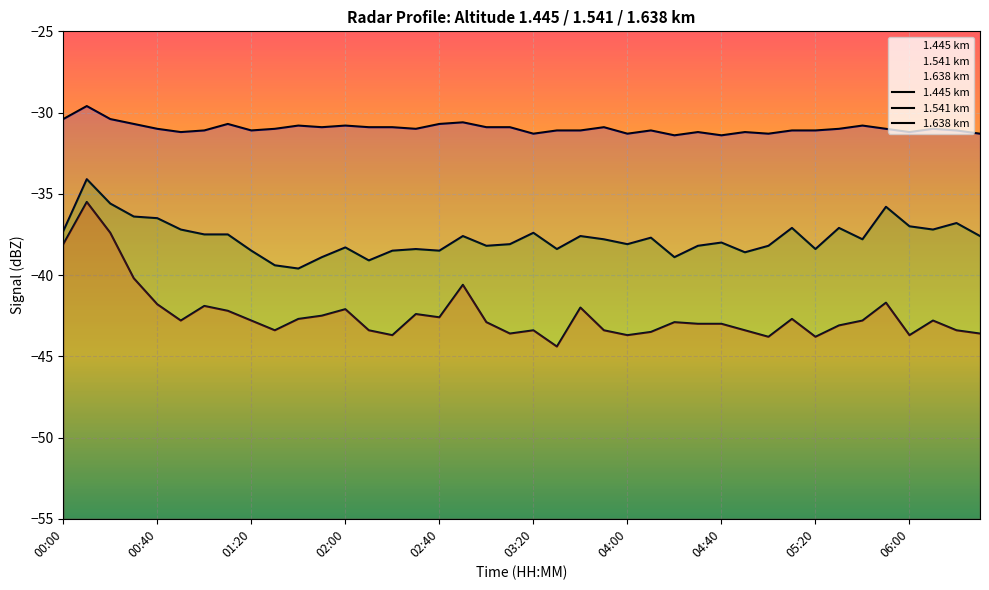

What are all the series names shown in the legend?

1.445 km, 1.541 km, 1.638 km